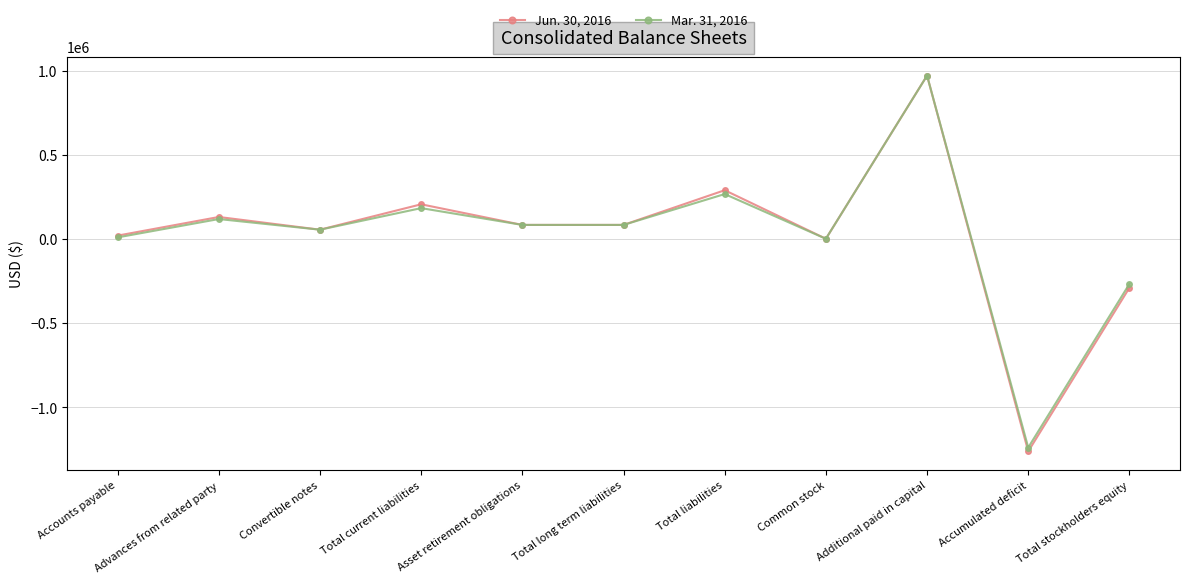

What is the spread (max minus min) of values at Accumulated deficit?

22740